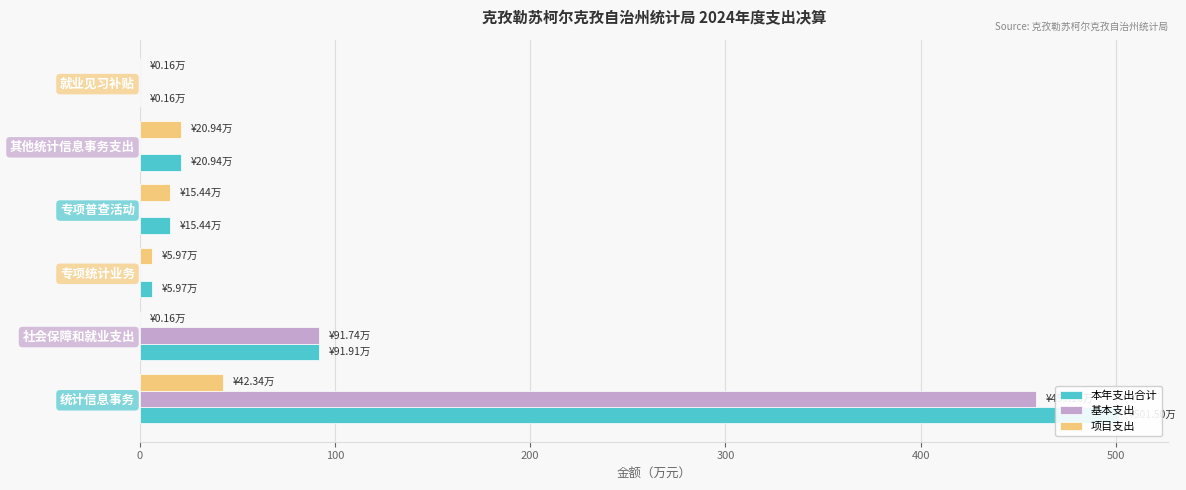

Does the chart contain stacked bars?

No